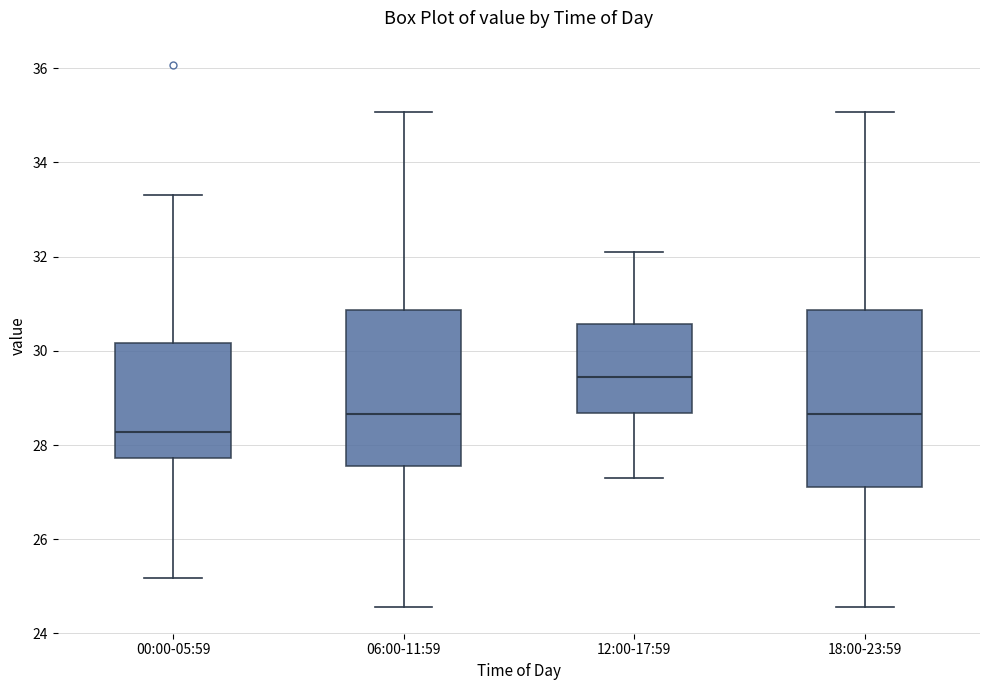

Which box is the tallest, from its lower edge to its upper edge?

18:00-23:59